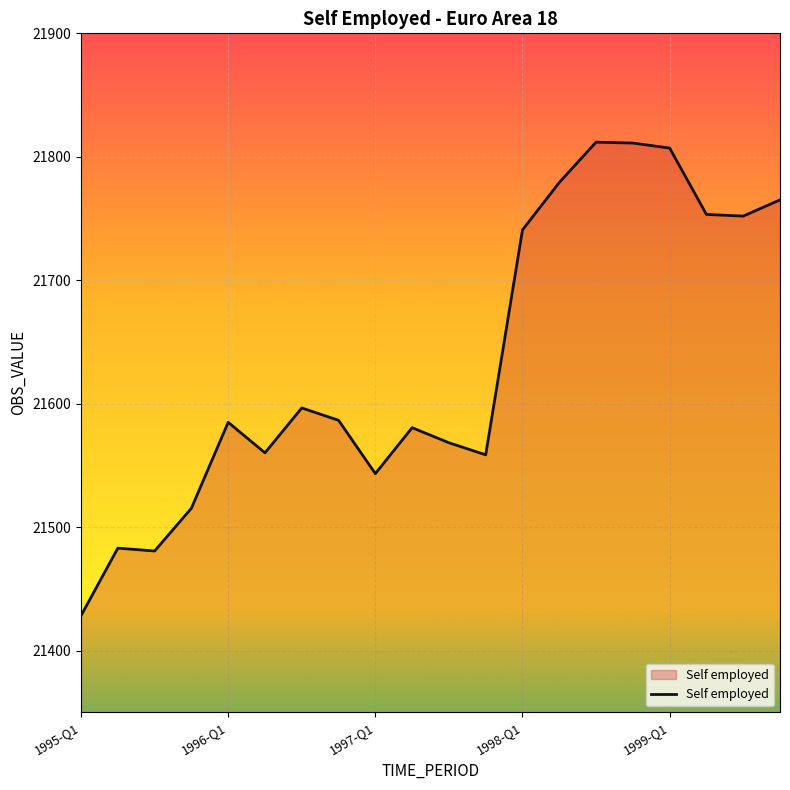

What is the minimum value shown in the chart?

21428.3